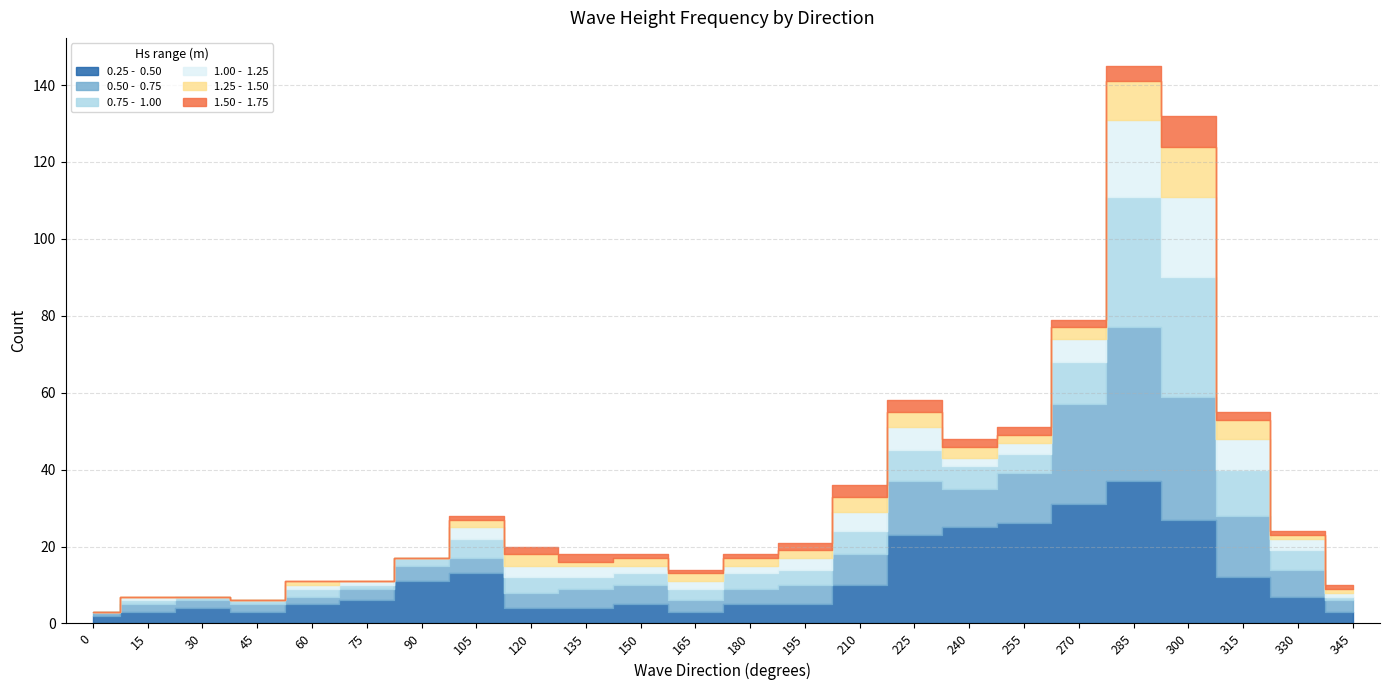

Does the chart display data point markers on the line(s)?

No